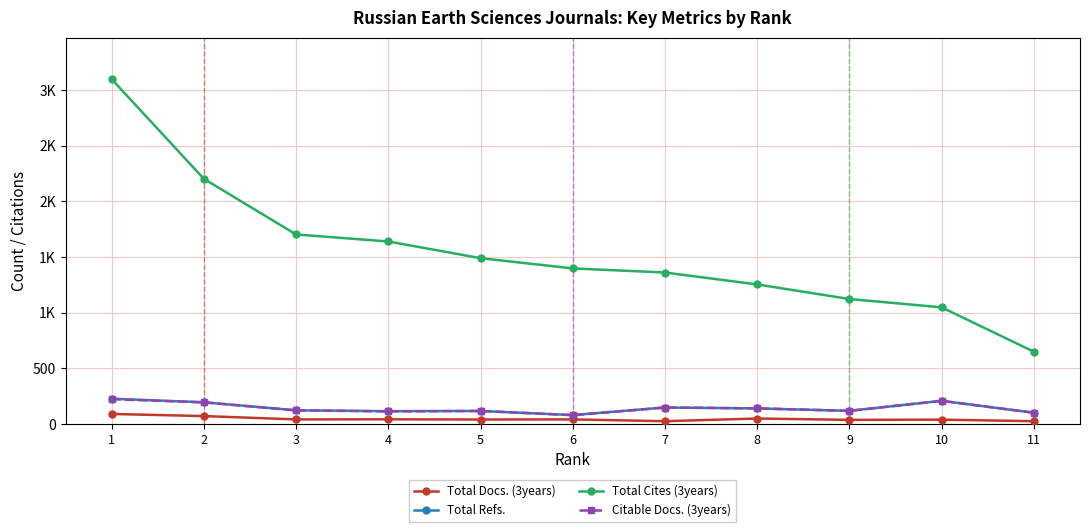

What is the value of the Total Cites (3years) point at the 9th from the left?

1123